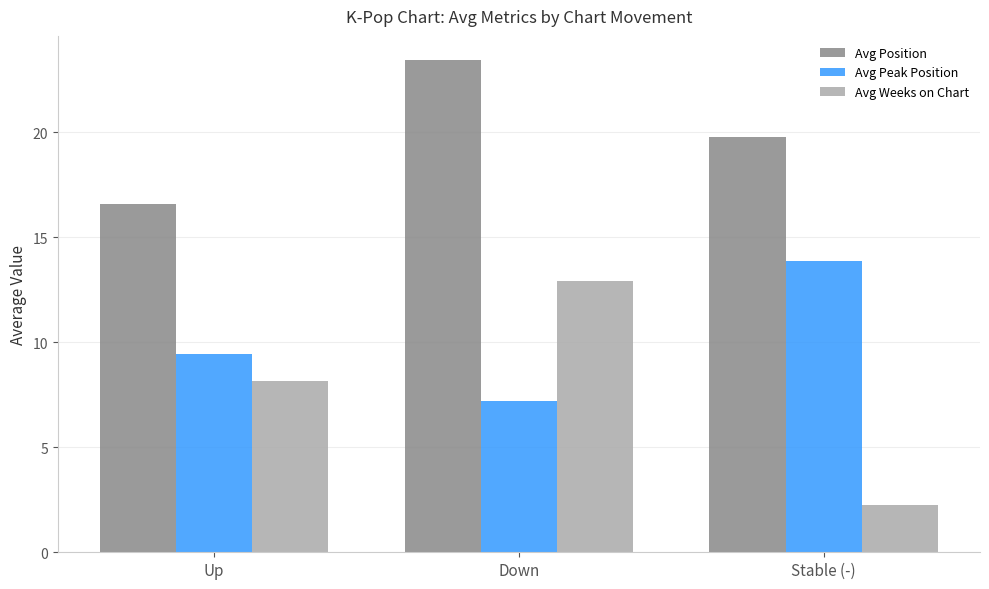

Rank the series at Down from highest to lowest value.

Avg Position, Avg Weeks on Chart, Avg Peak Position